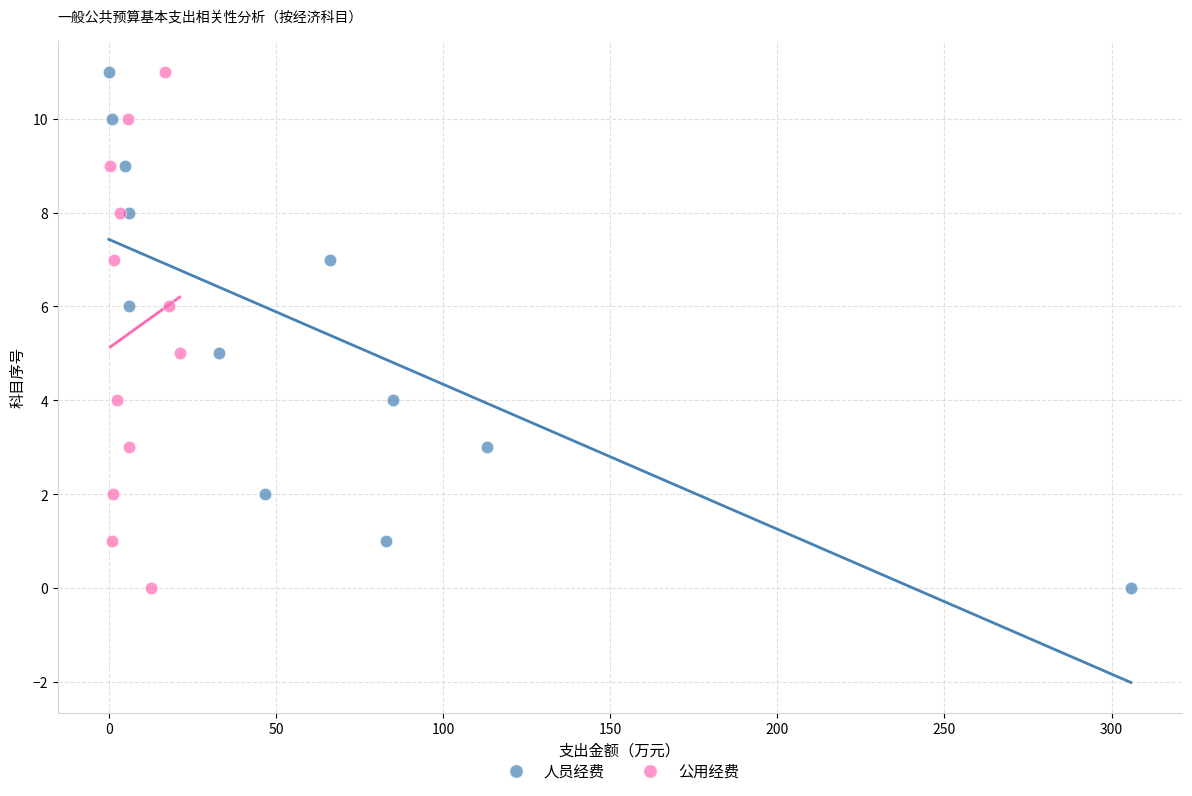

What are all the series names shown in the legend?

人员经费, 公用经费